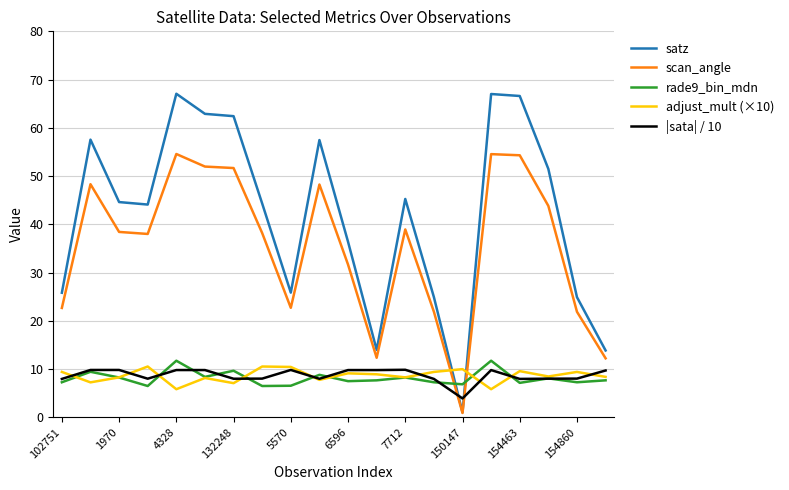

What is the minimum value for |sata| / 10?

3.9